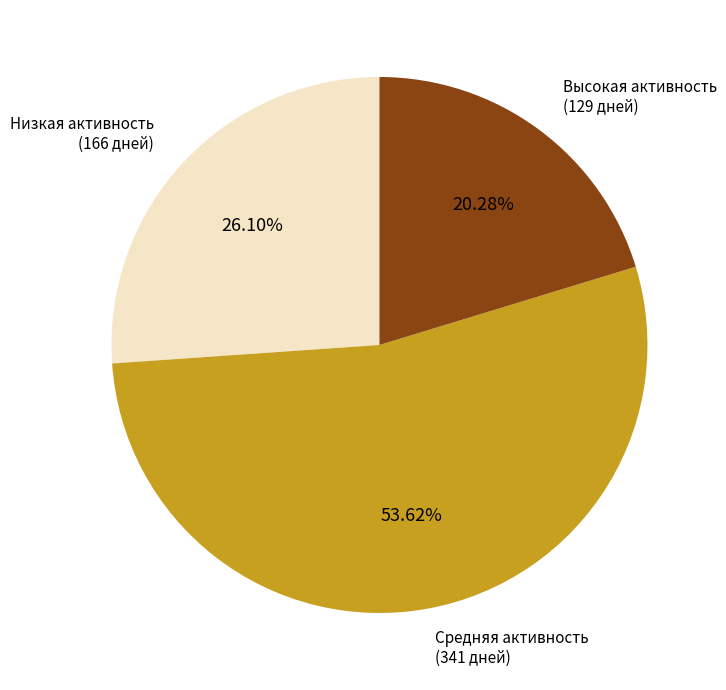

Is there any slice that represents more than half of the pie?

Yes